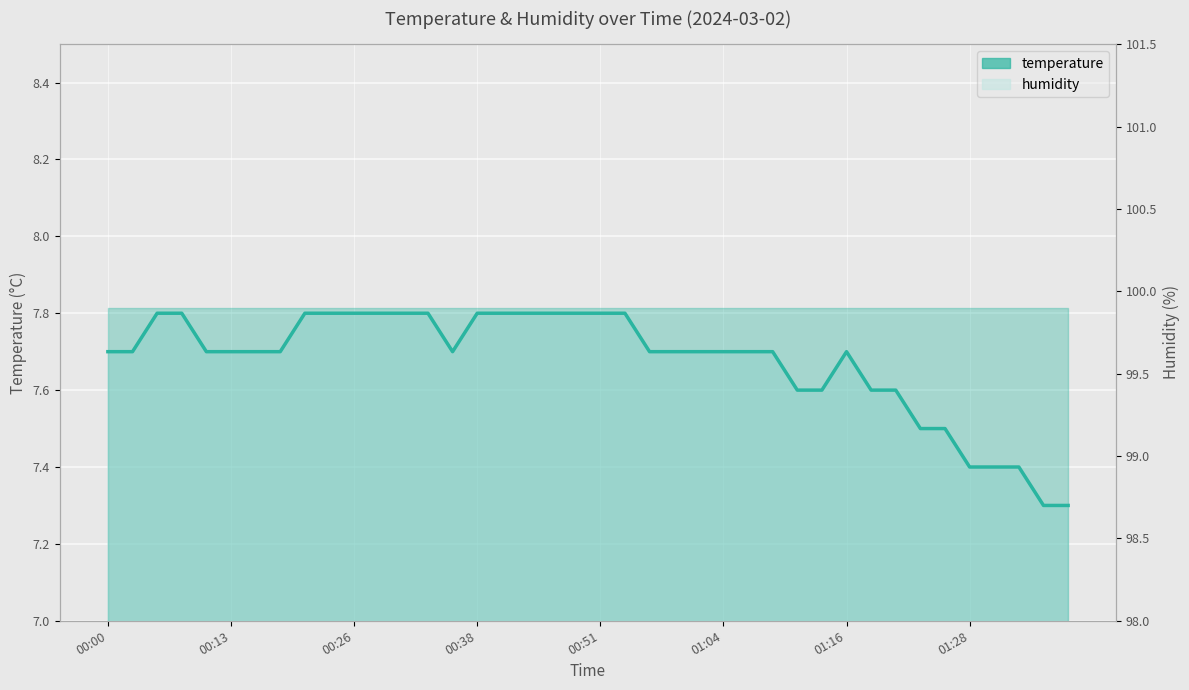

What is the smallest value displayed?

7.3